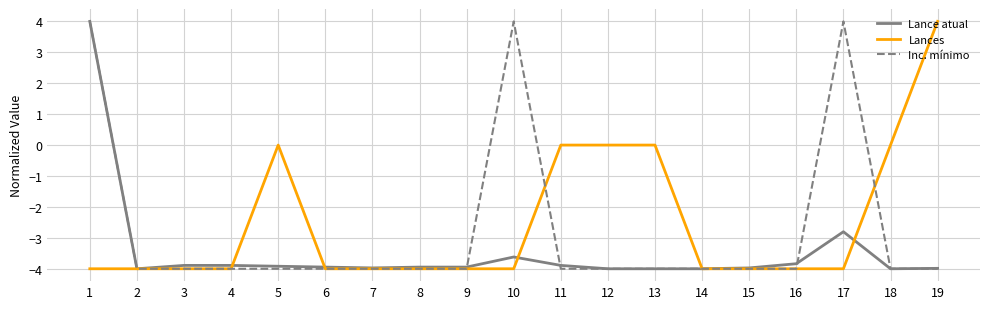

What is the maximum value for Lances?

4.0